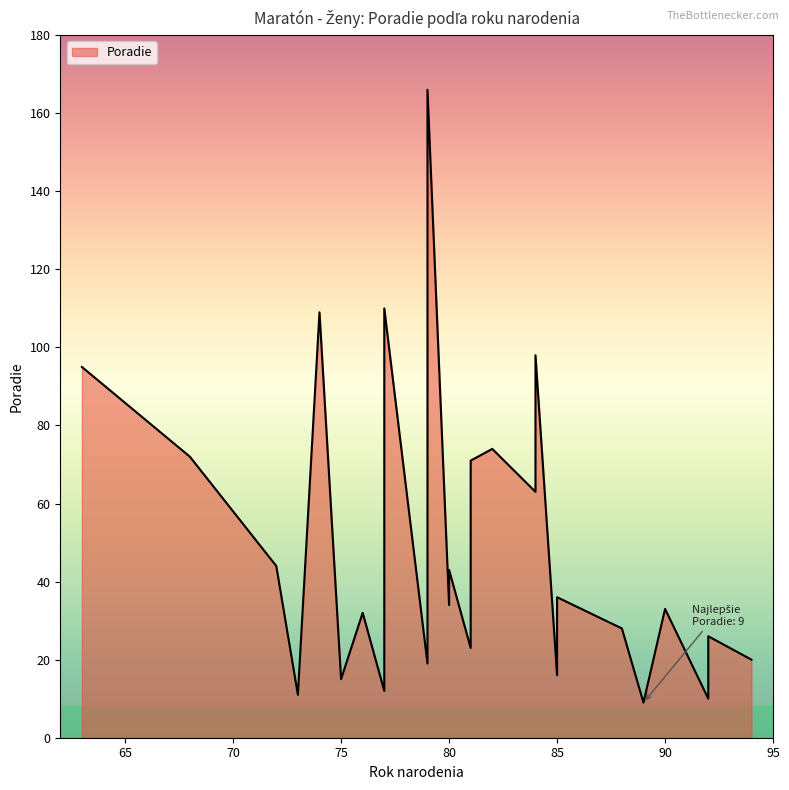

How many values exceed 34?

13